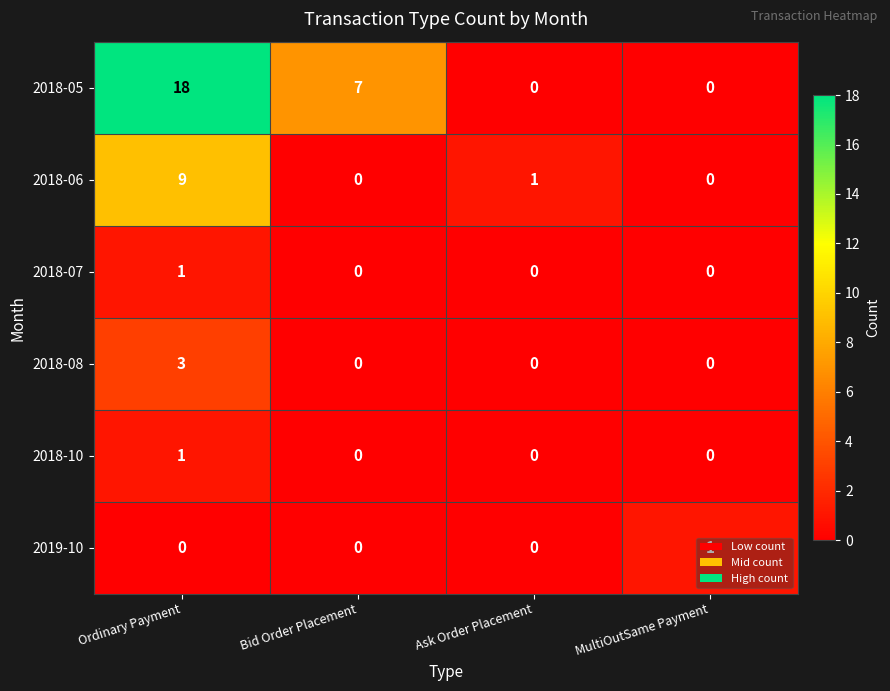

True or false: 2019-10 has a value of 0 at Bid Order Placement.

True